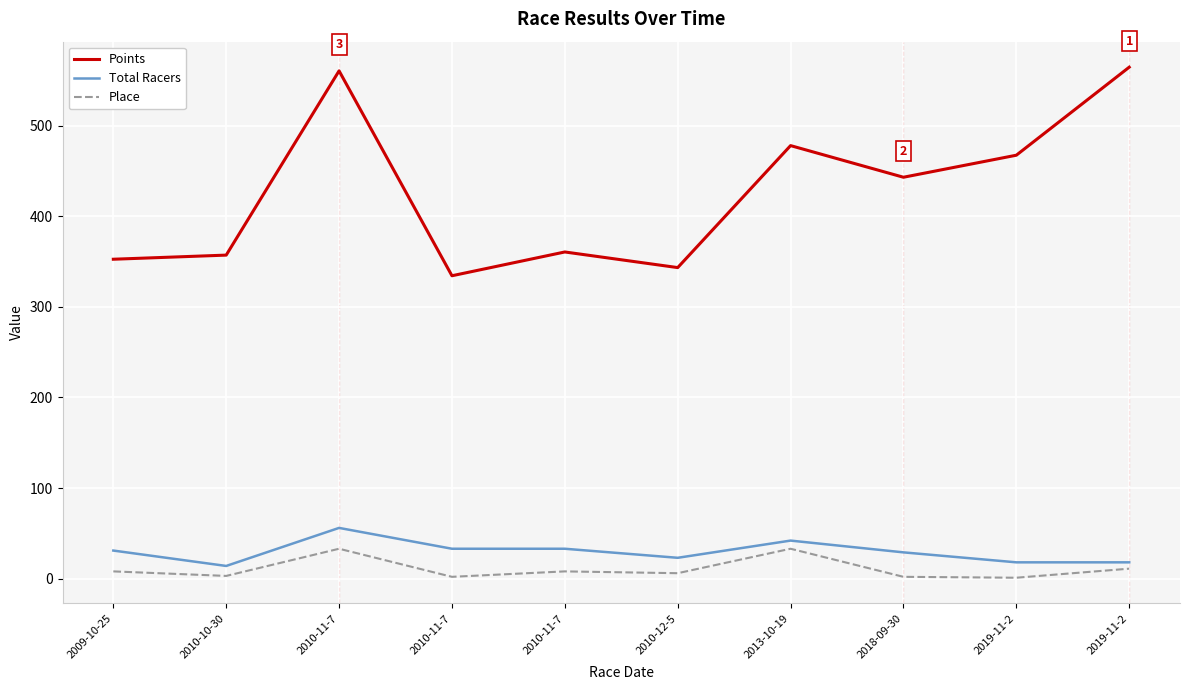

What is the average value of the Points series?

426.2